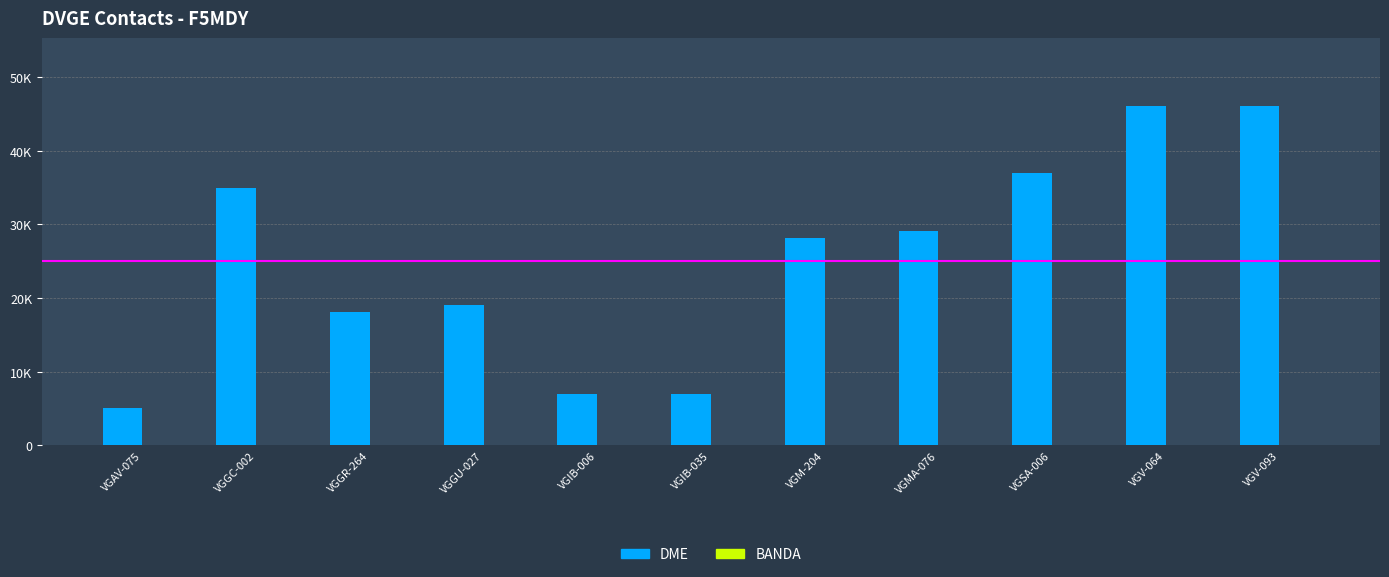

Are the bars grouped side by side (vs. stacked)?

Yes